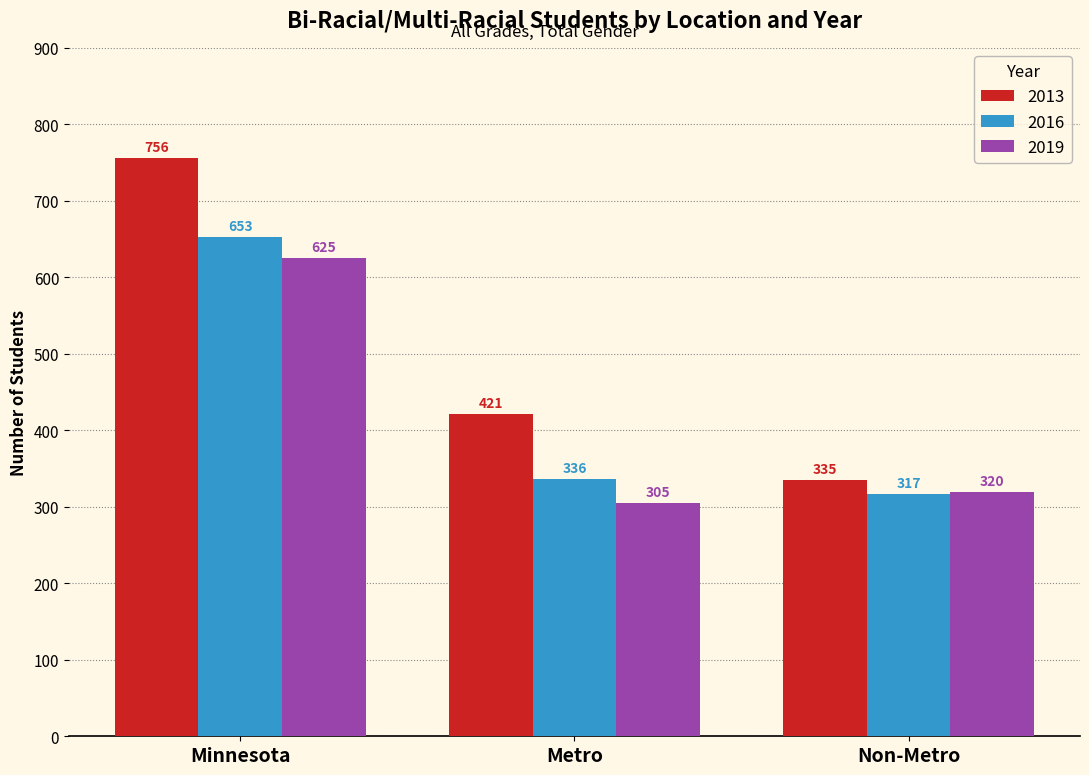

Read the 2013 value at Metro, to the nearest 50.

400